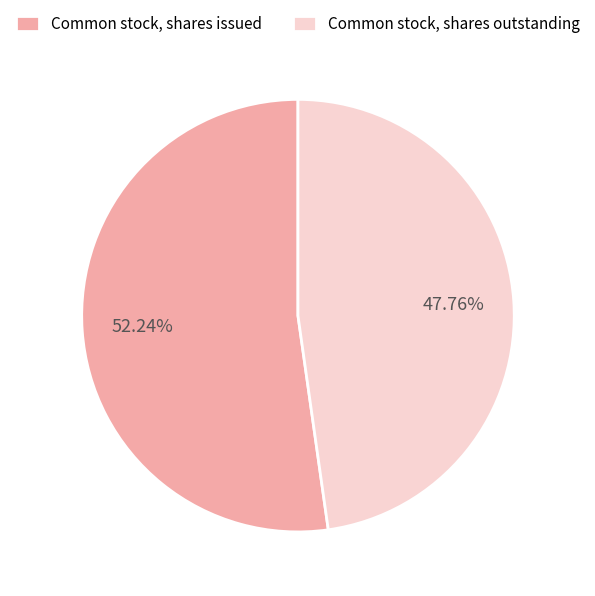

To the nearest percent, what portion does Common stock, shares issued represent?

52%